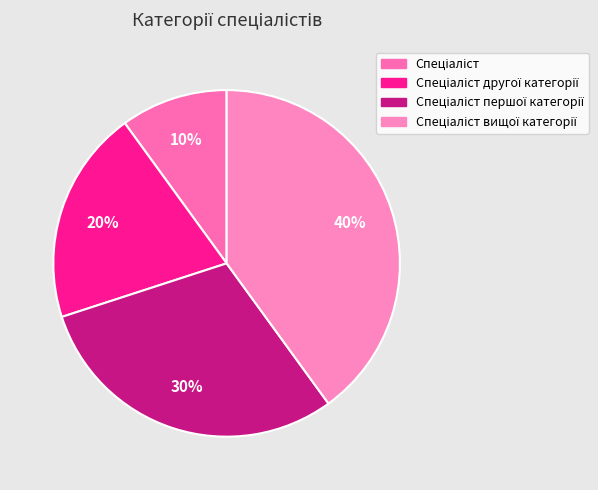

How many segments does this pie chart have?

4